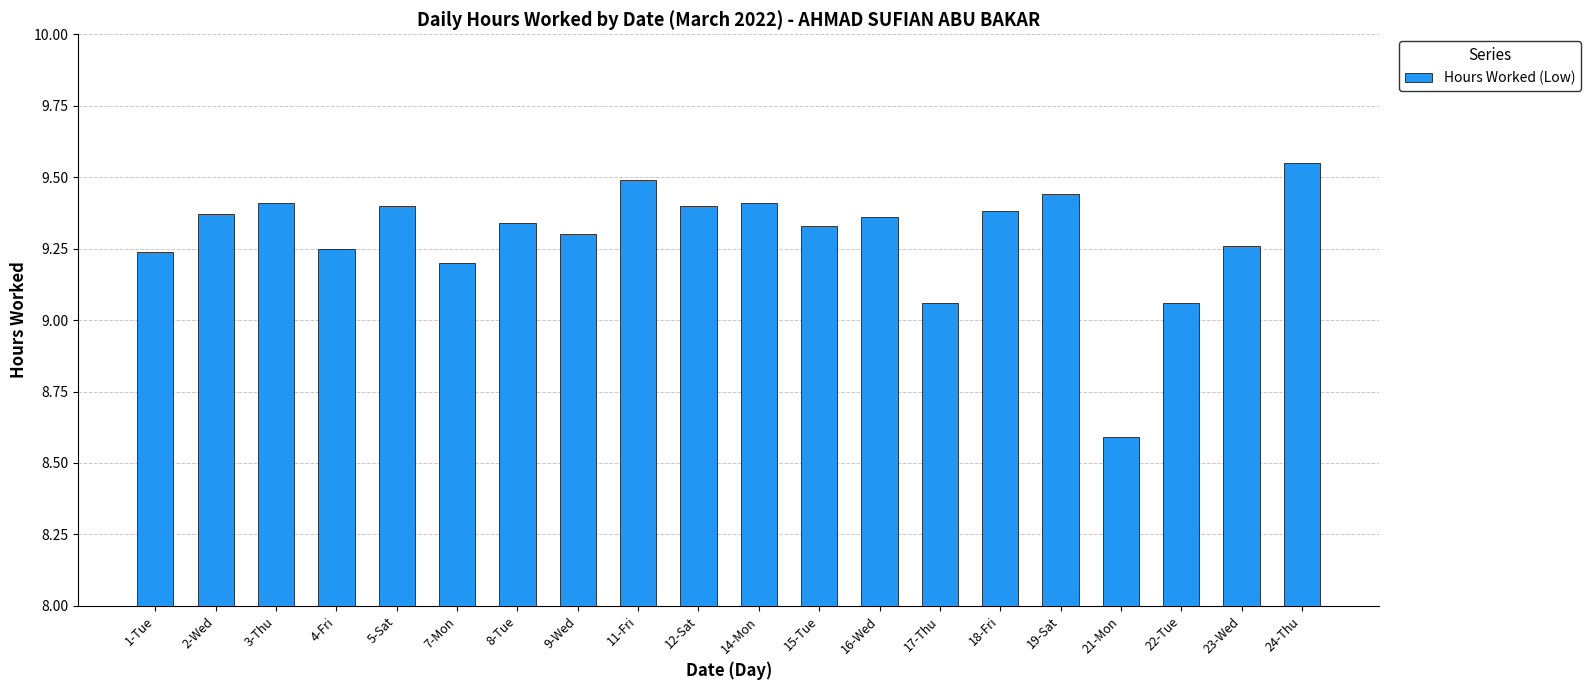

What is the label of the 11th bar from the left?

14-Mon